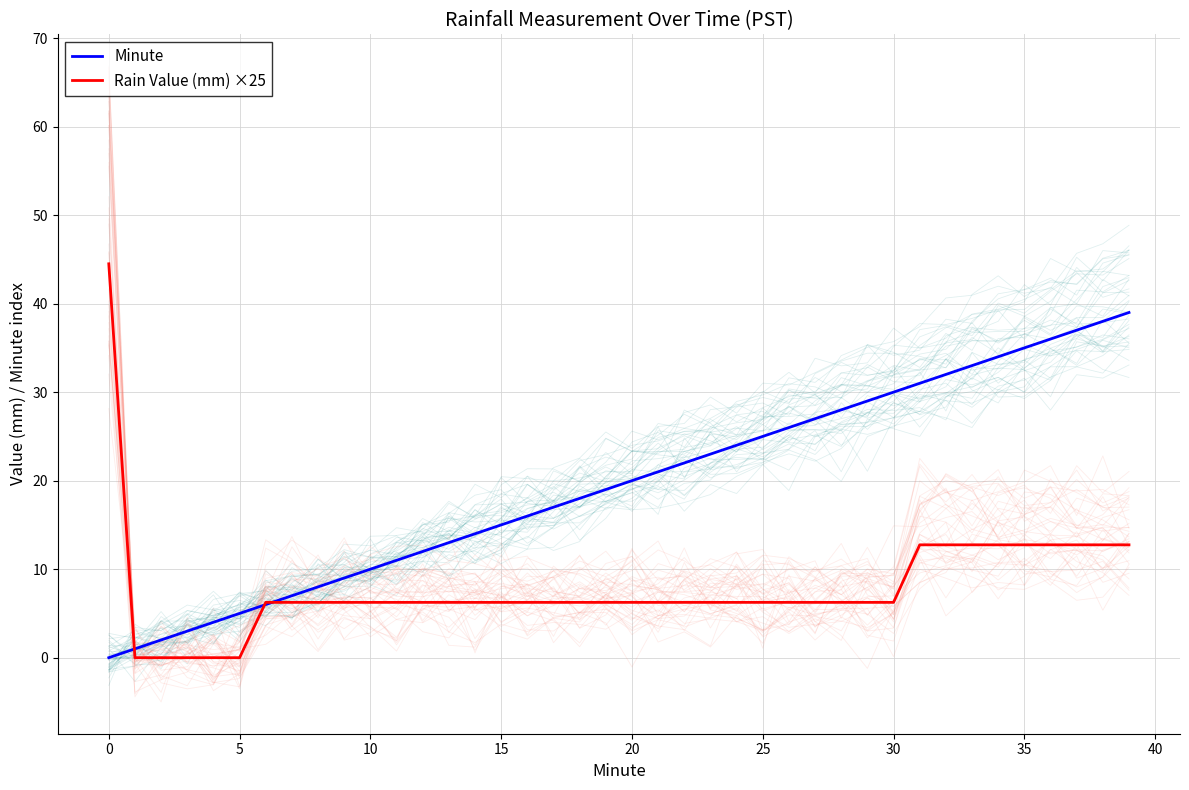

Rank the series at 38 from lowest to highest value.

Rain Value (mm) ×25, Minute